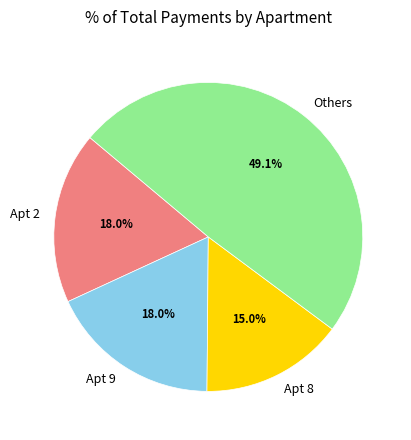

Do Apt 9 and Apt 2 together represent more than half of the pie?

No